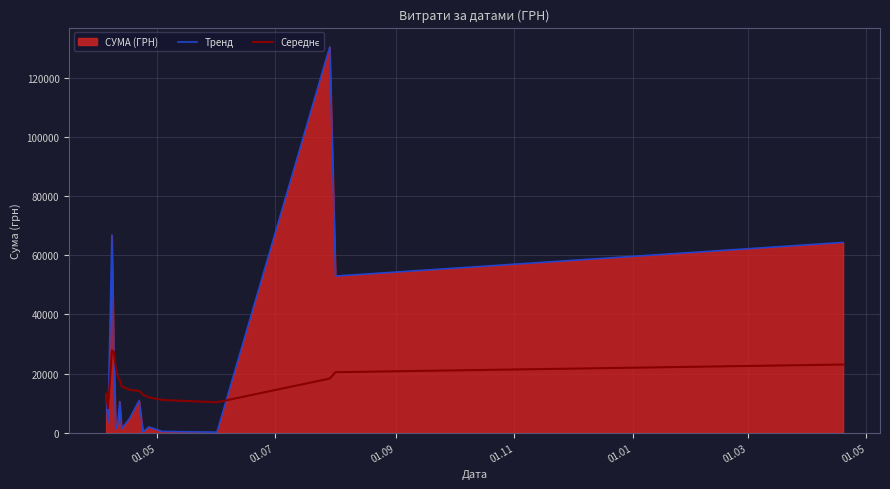

Which series has the largest total across all categories?

Тренд